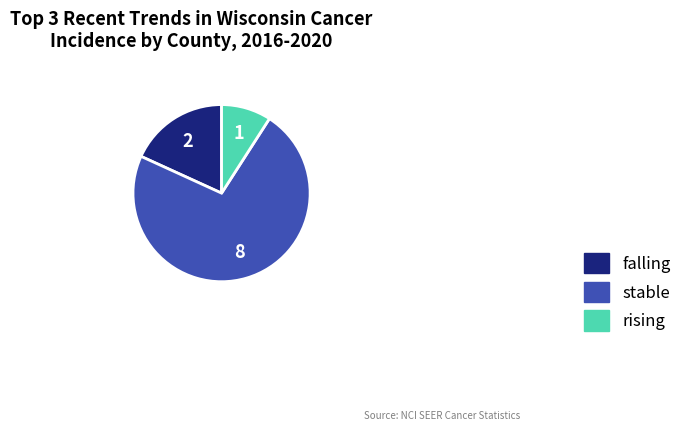

How many segments does this pie chart have?

3